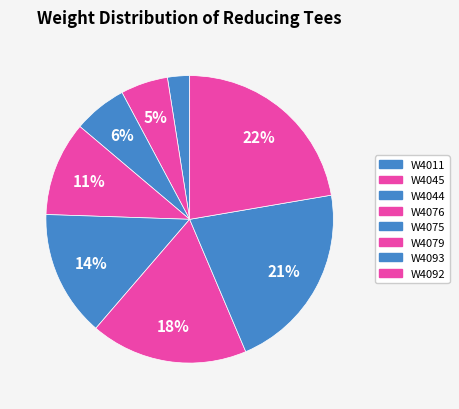

To the nearest percent, what is the difference between the largest and smallest slice percentages?

20%